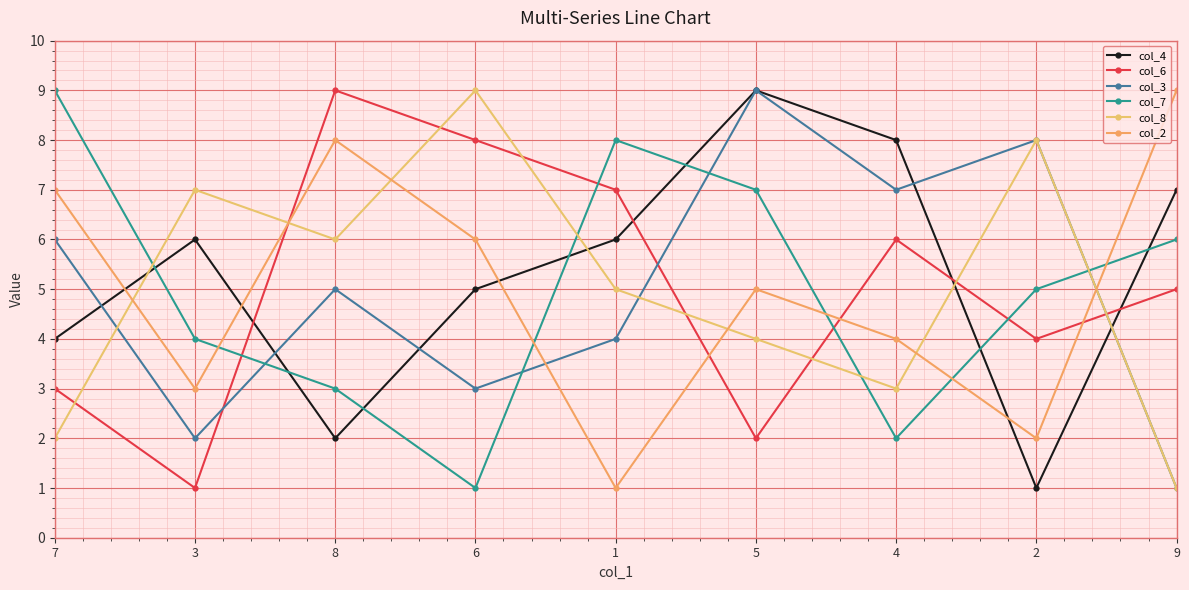

Which has a higher value, 9 or 1?

9